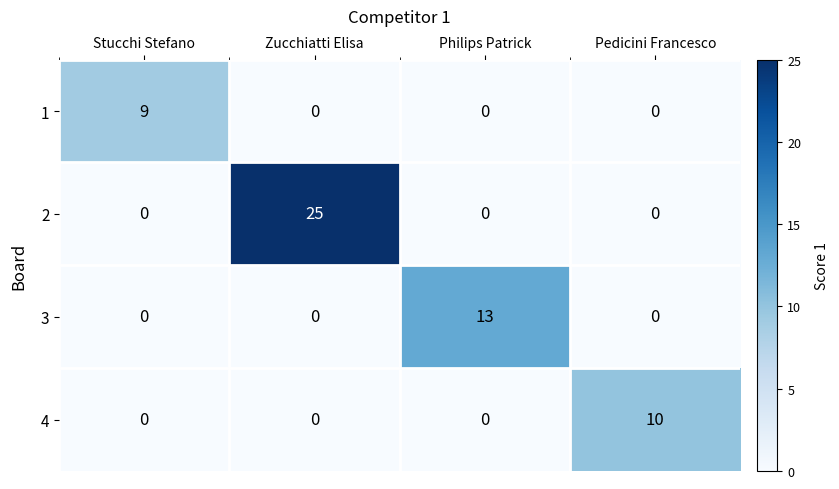

What is the total value across all series at Stucchi Stefano?

9